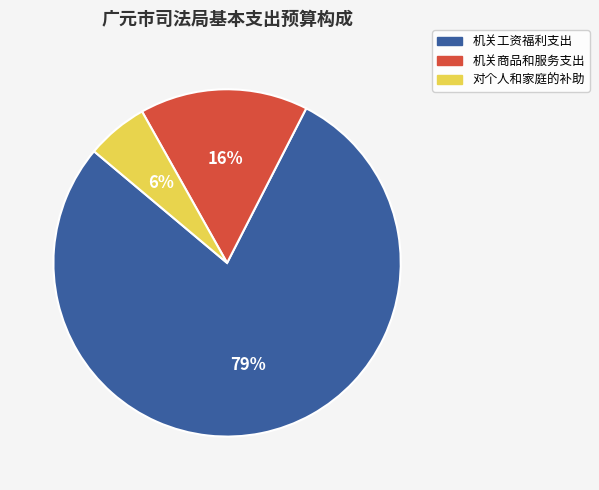

Is the sum of 机关商品和服务支出 and 对个人和家庭的补助 greater than half?

No